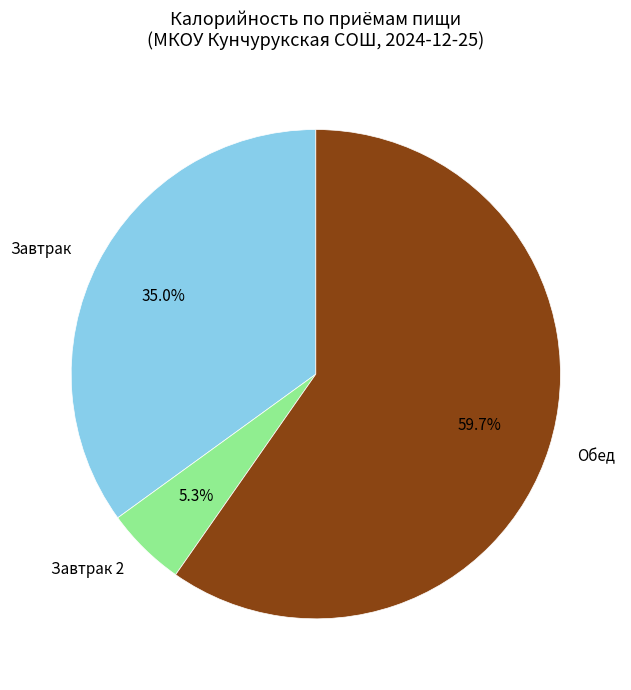

Between Обед and Завтрак, which is larger?

Обед